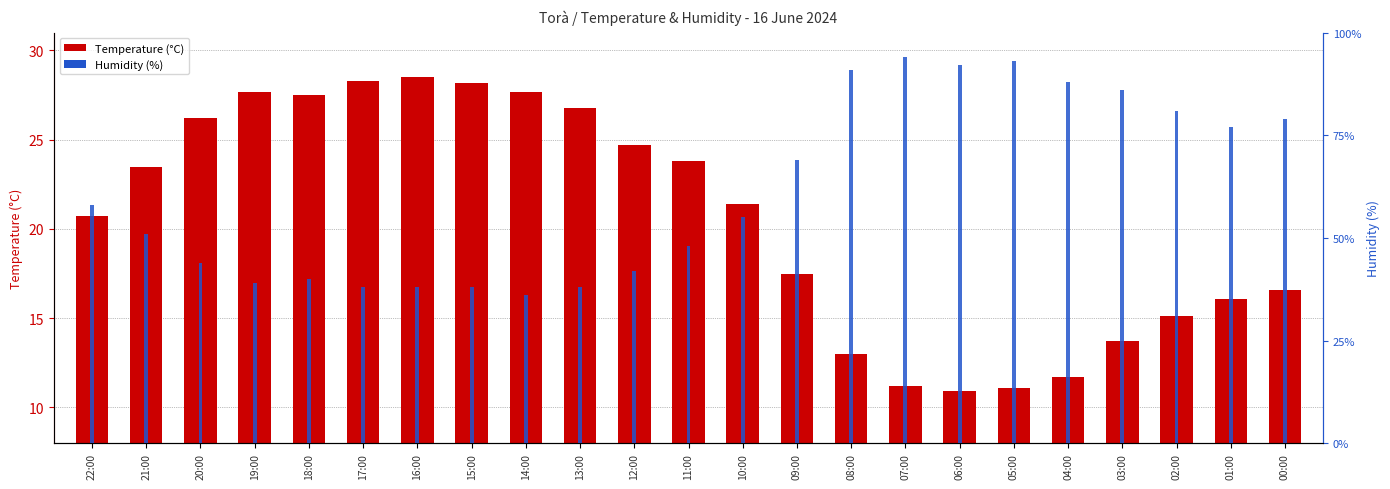

At how many categories does at least one series exceed 25?

23